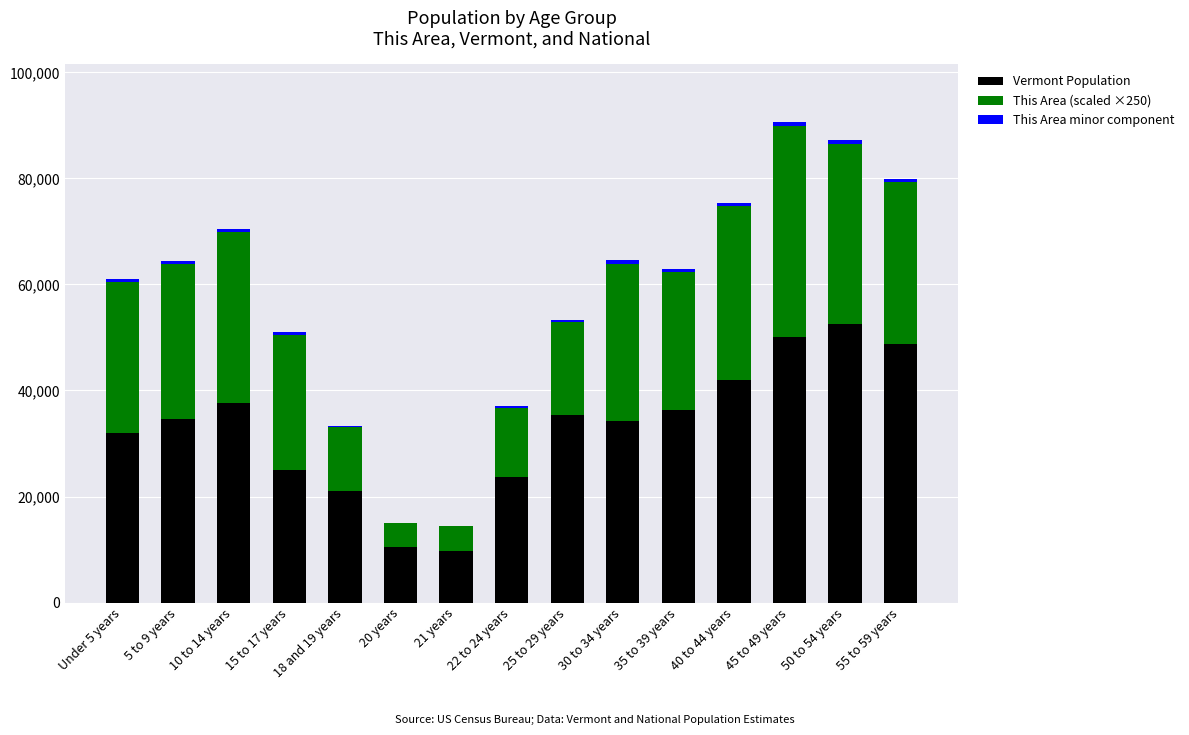

The value of Vermont Population at 5 to 9 years is 34654. True or false?

True